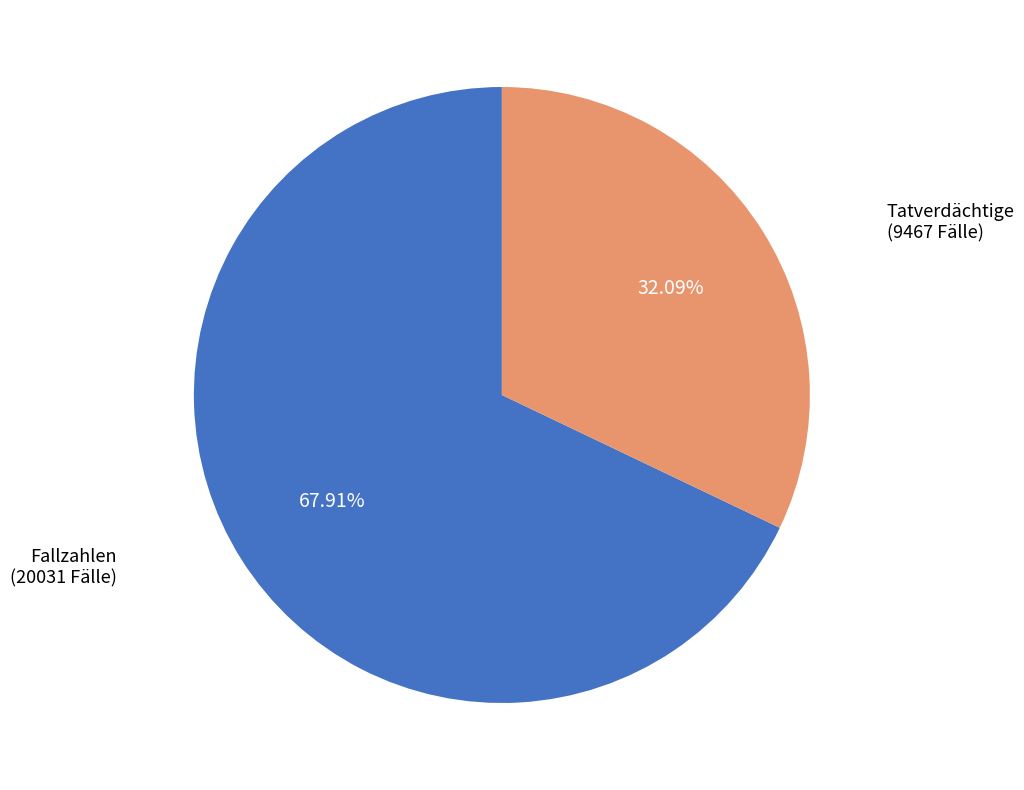

What is the largest slice in the pie chart?

Fallzahlen